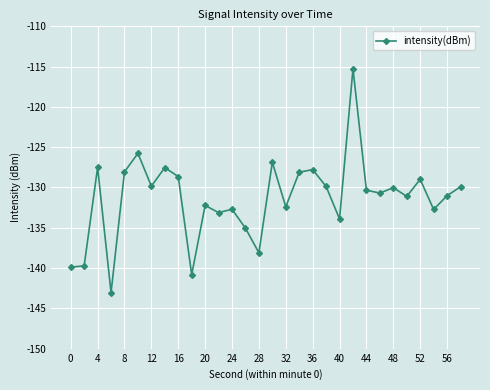

True or false: there are more than 0 points higher than both neighbors.

True